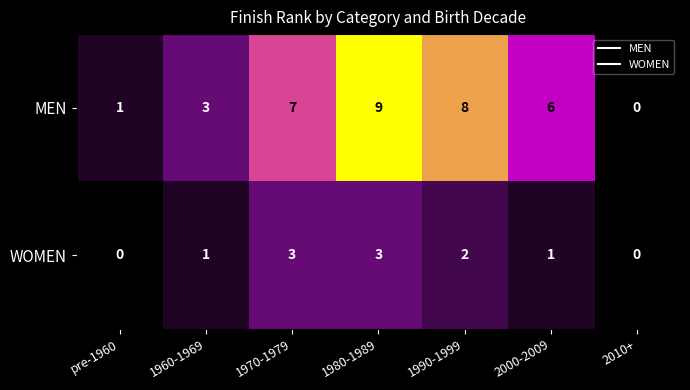

At which category is the sum across all series the highest?

1980-1989